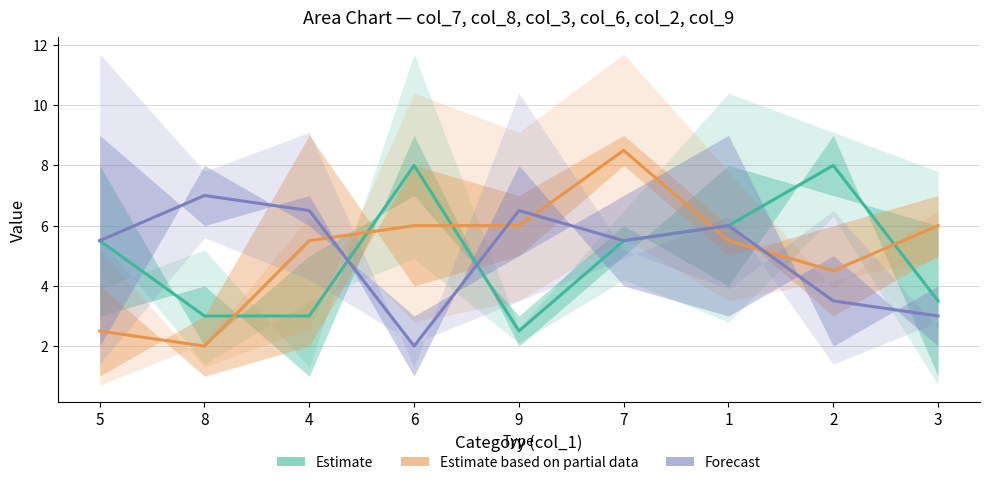

At how many categories does at least one series exceed 2?

9